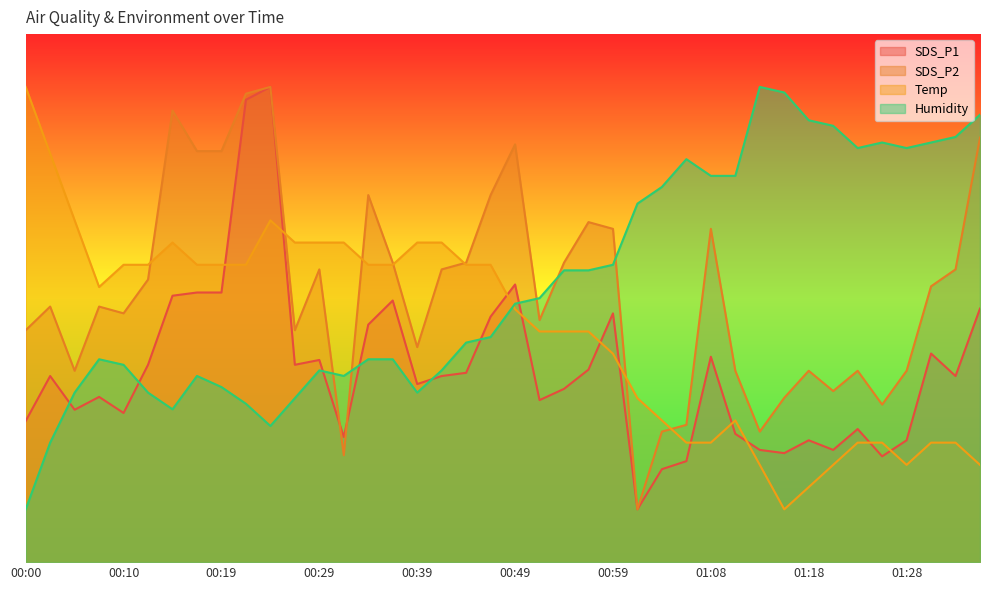

At which category does the chart reach its peak across all series?

00:24